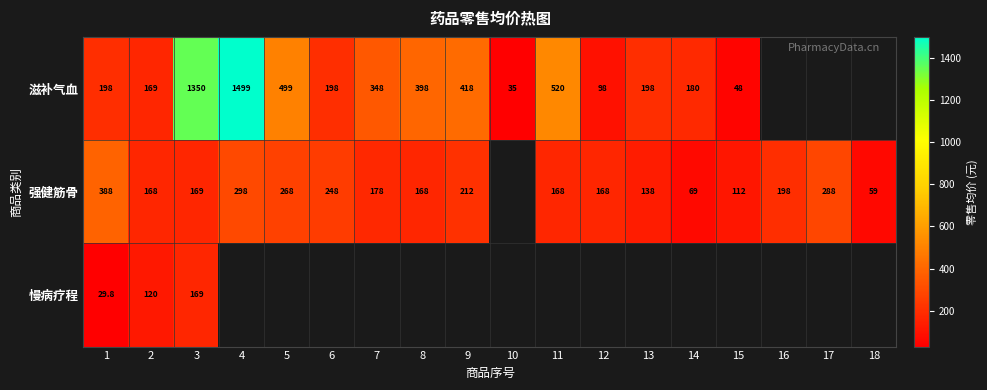

What is the difference between the highest and lowest values at 2?

49.0